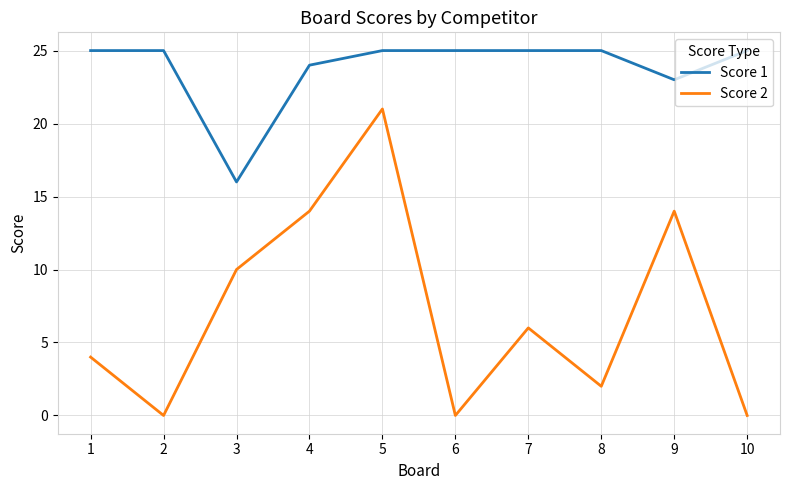

List the series in order of their peak value, lowest first.

Score 2, Score 1